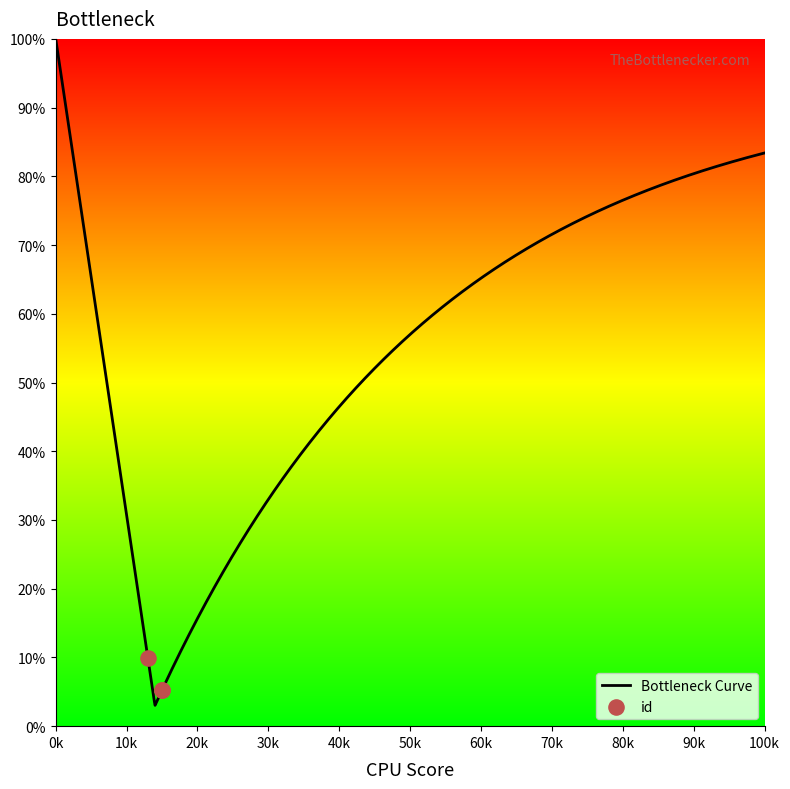

Approximately how many times larger is the value at 5090 compared to 5494?

1.9